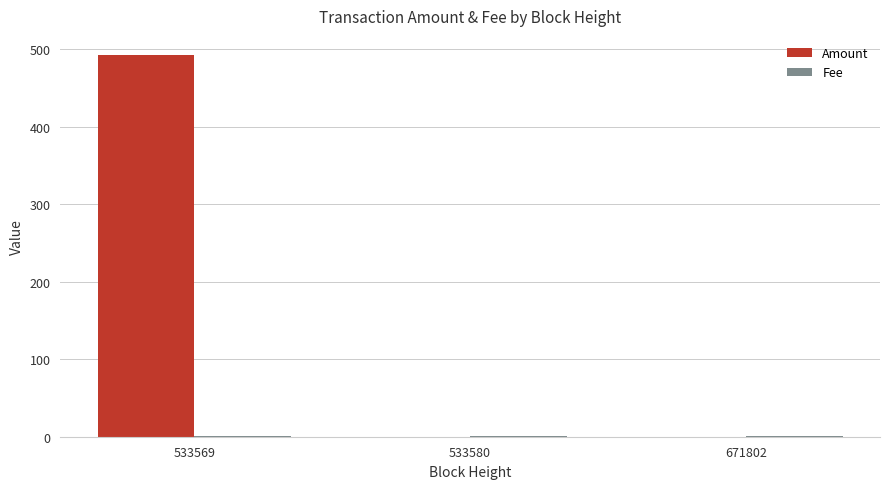

Does the chart contain stacked bars?

No